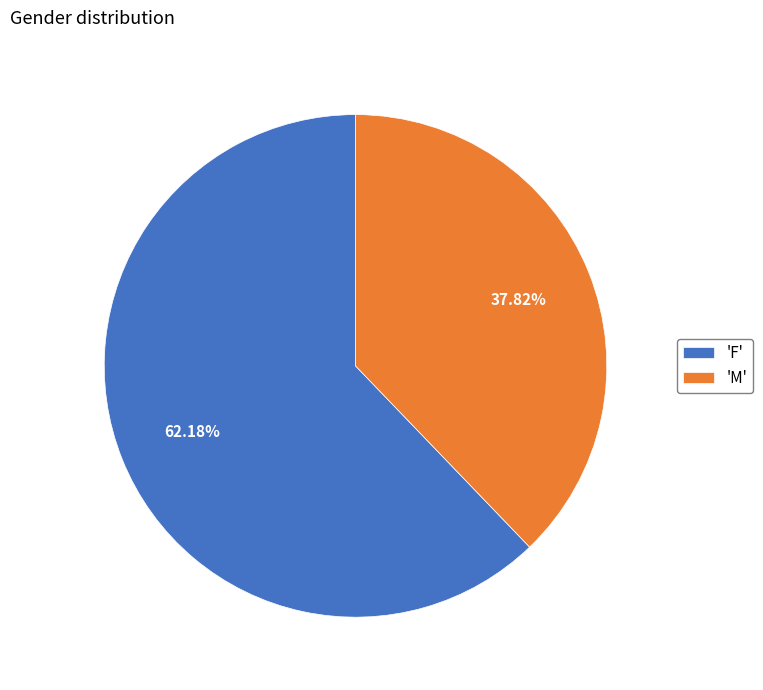

Is there any slice that represents more than half of the pie?

Yes